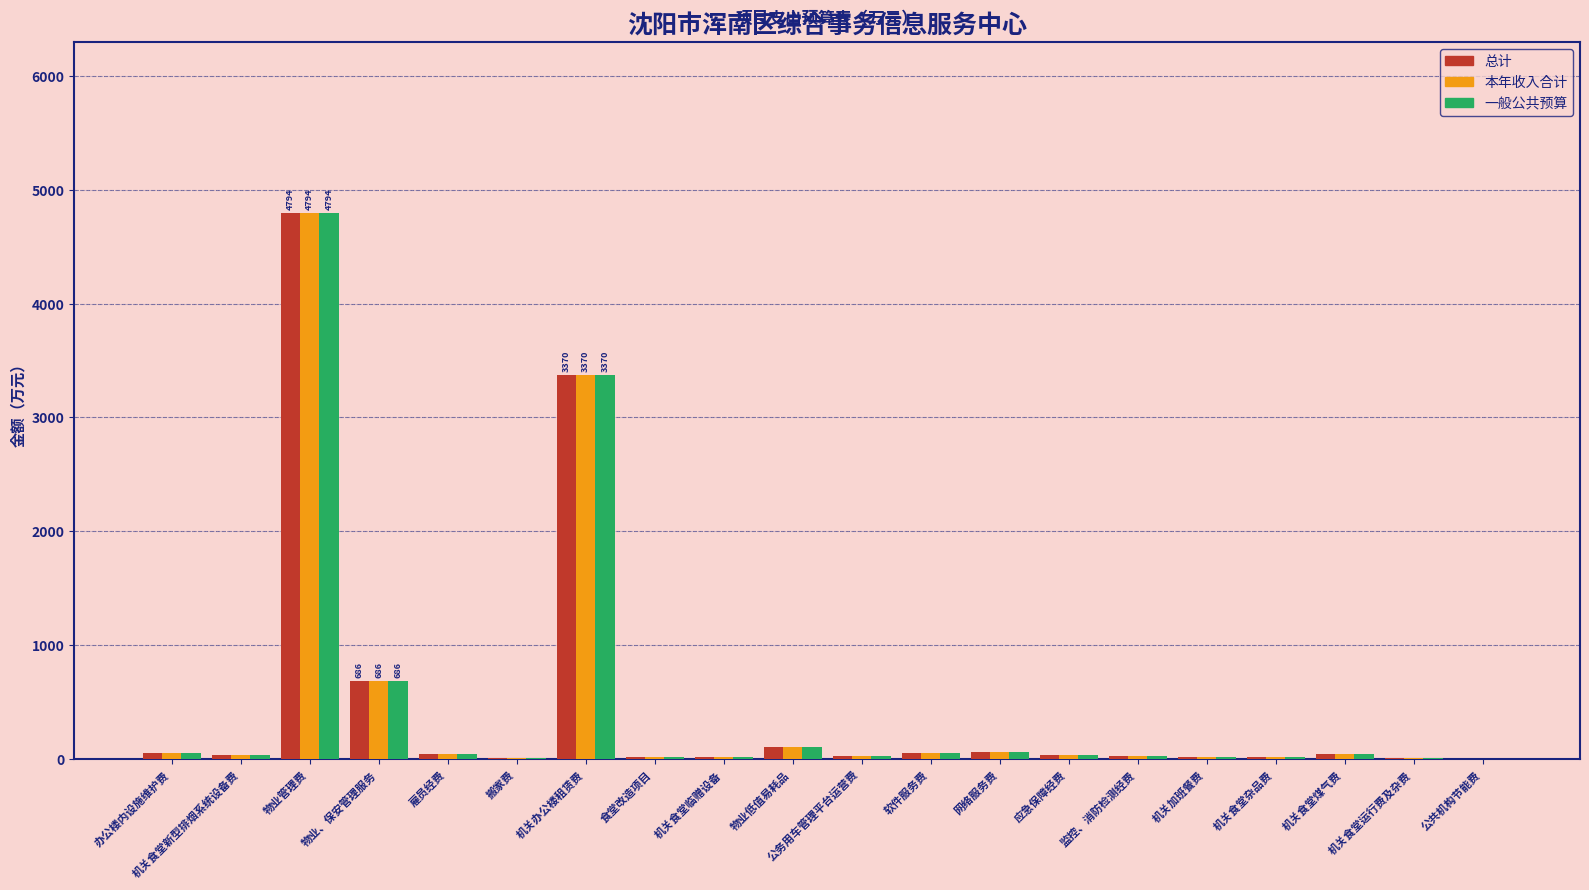

What value does the 总计 series have at 网络服务费?

60.0